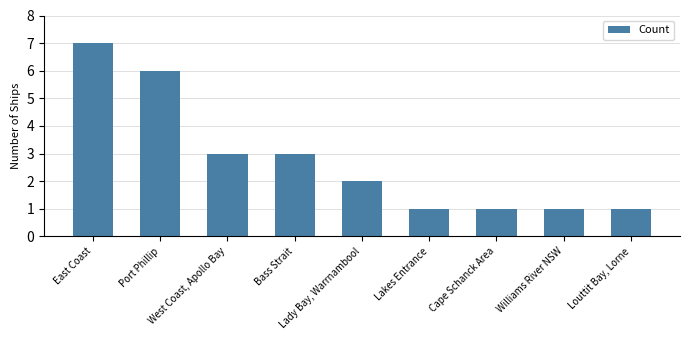

What is the value of the 8th bar from the left?

1